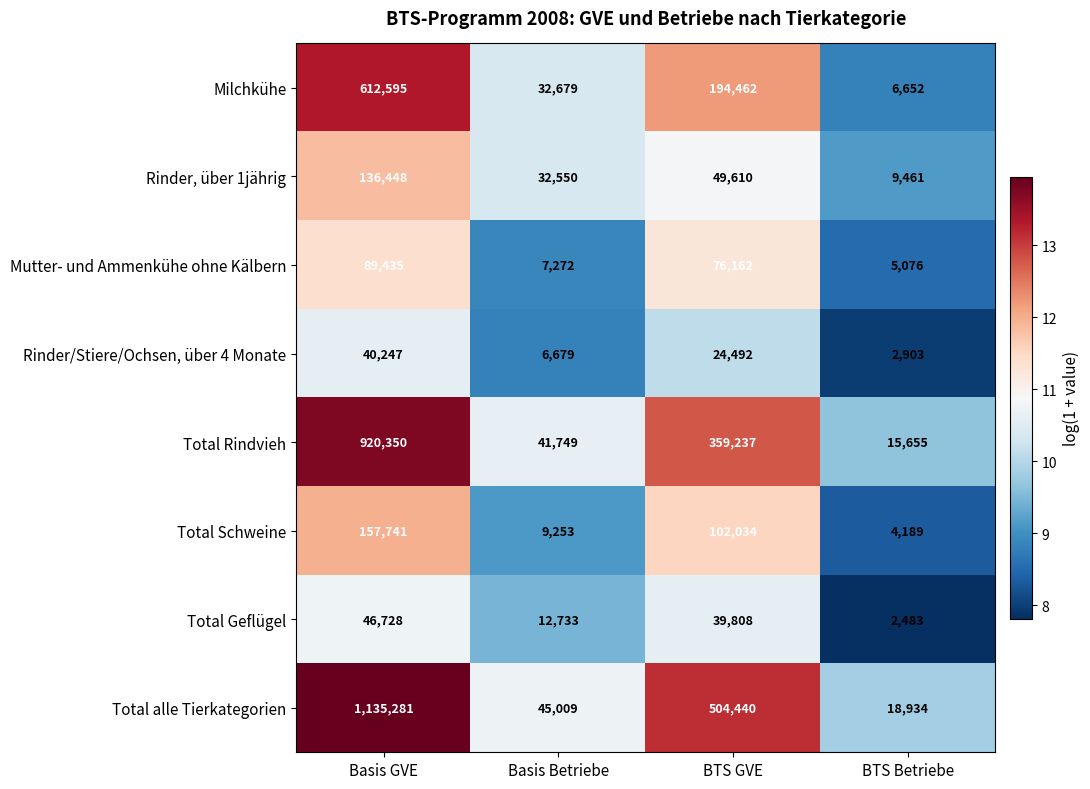

What is the difference between the Milchkühe values at Basis Betriebe and BTS Betriebe?

26027